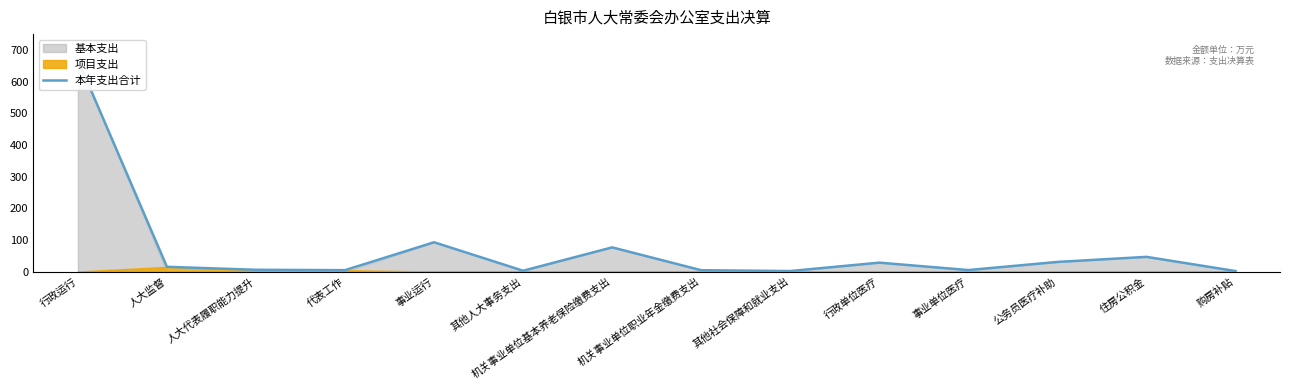

What is the difference between the values at 人大代表履职能力提升 and 机关事业单位职业年金缴费支出?

1.4